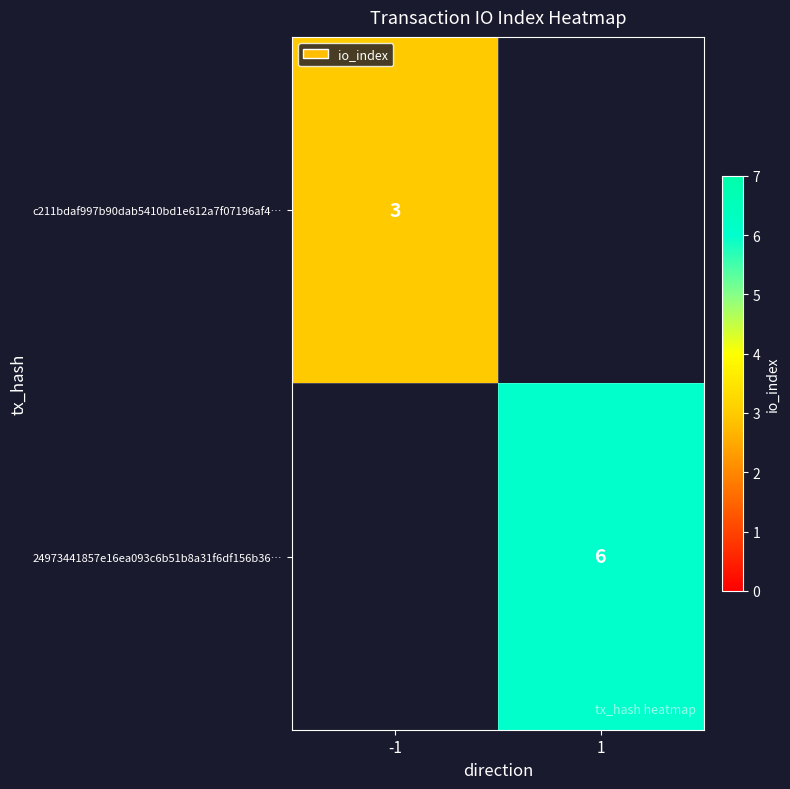

True or false: 24973441857e16ea093c6b51b8a31f6df156b36… has a value of 10 at 1.

False